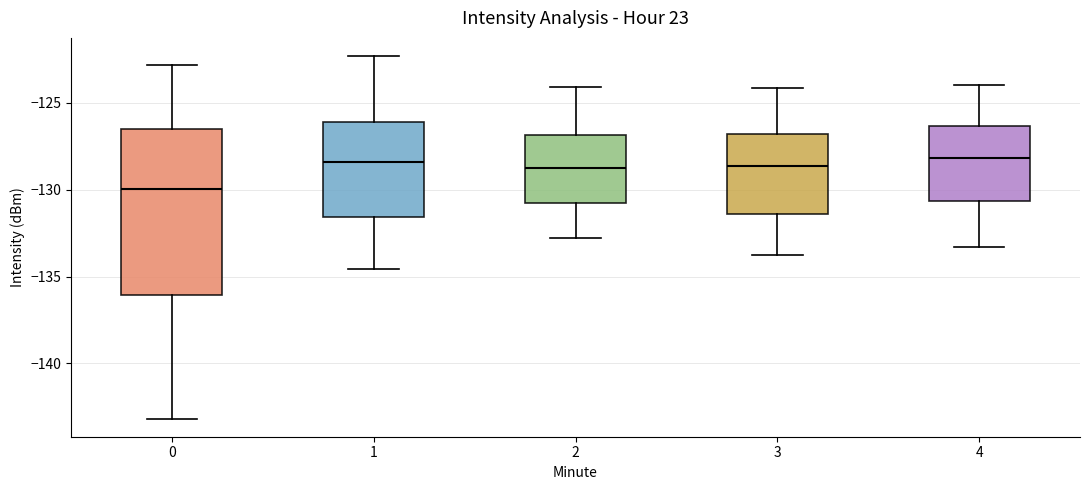

Reading left to right, transcribe this box plot: for each box, give where its median line is, the range the box spans, and where its two whiskers end, as read against the y-axis. The values are not printed on the chart, so give them approximately, as read against the axis.

0: median -130.0, box -136.0 to -126.5, whiskers -143.0 to -123.0
1: median -128.5, box -131.5 to -126.0, whiskers -134.5 to -122.5
2: median -129.0, box -131.0 to -127.0, whiskers -133.0 to -124.0
3: median -128.5, box -131.5 to -127.0, whiskers -134.0 to -124.0
4: median -128.0, box -130.5 to -126.5, whiskers -133.5 to -124.0